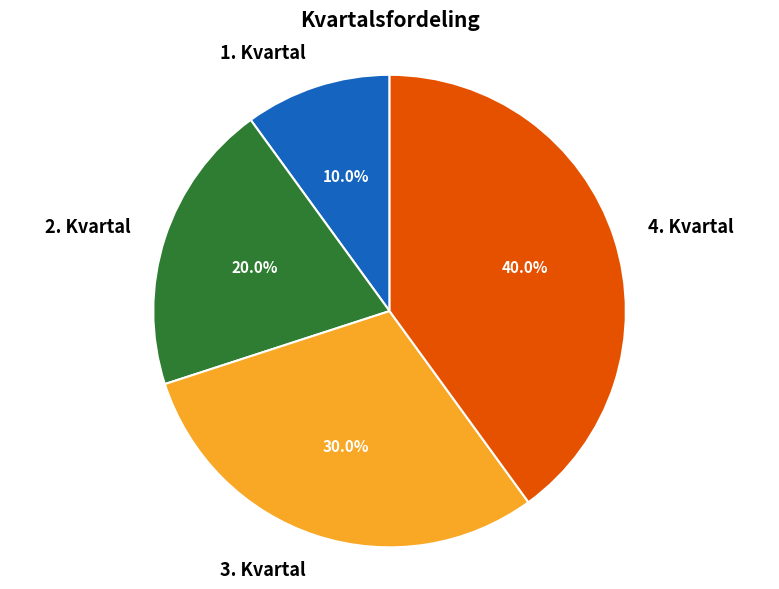

How many slices are in this pie chart?

4